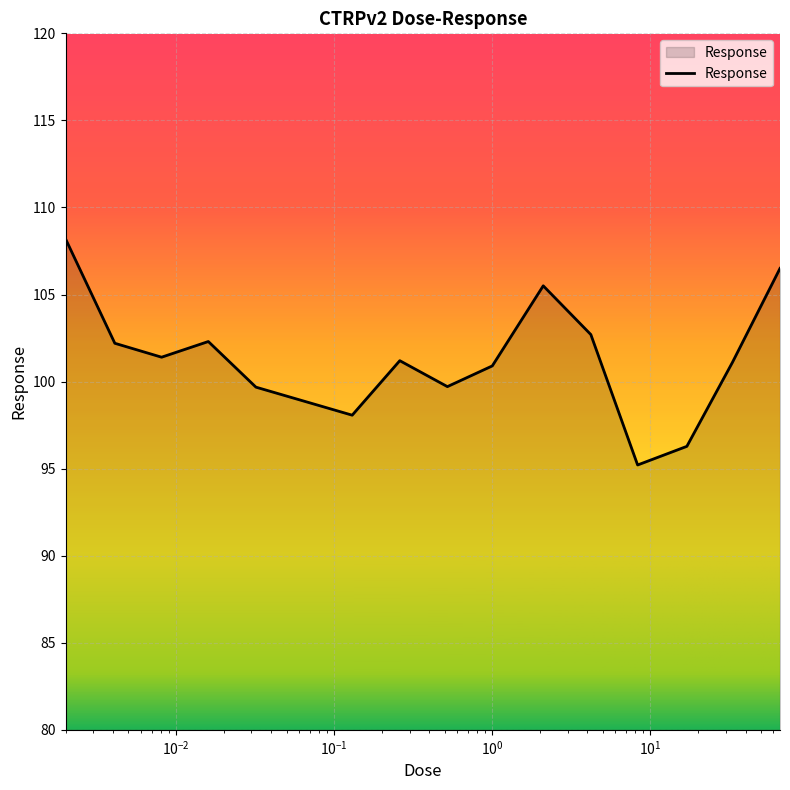

What is the greatest value displayed?

108.2